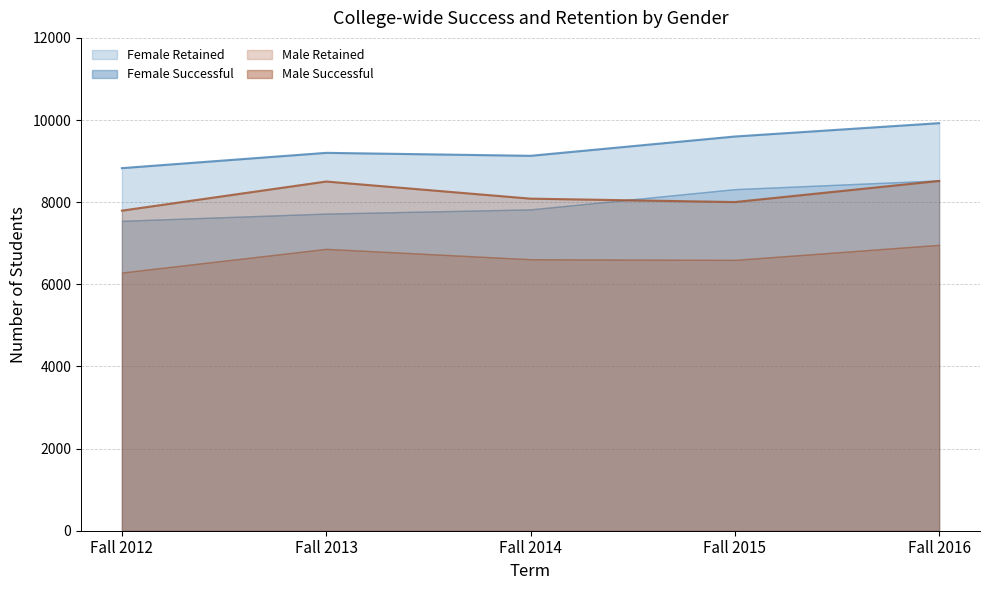

What is the total value across all series at Fall 2016?

18441